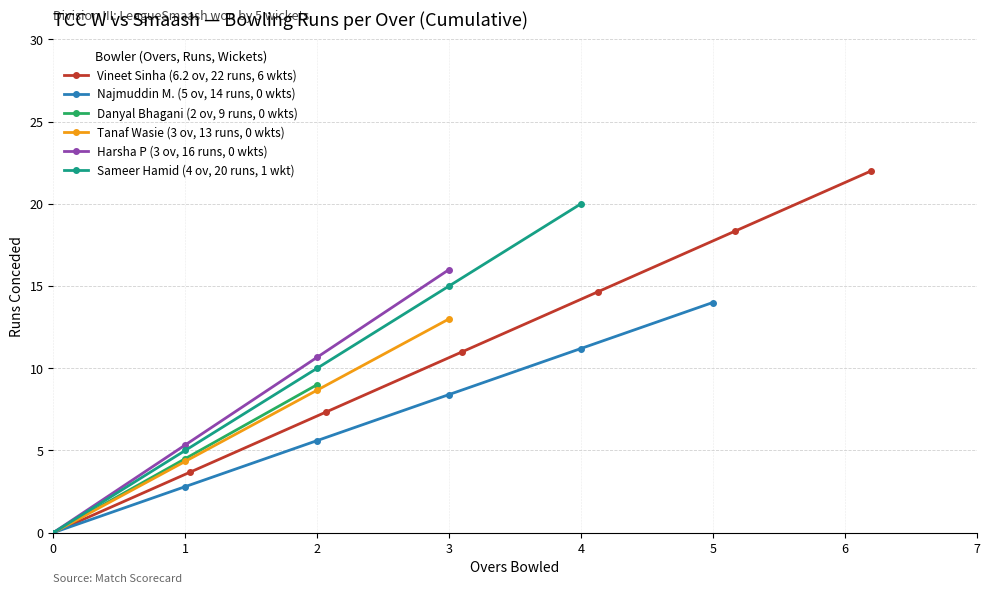

True or false: Harsha P (3 ov, 16 runs, 0 wkts) has more than 2 interior local peaks.

False